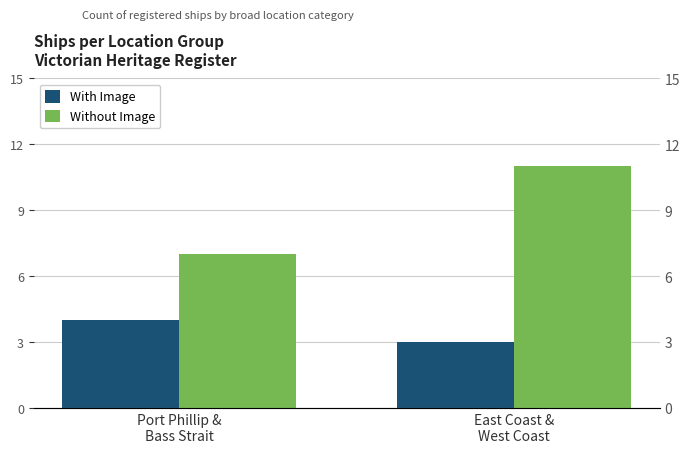

What is the highest value of the With Image series?

4